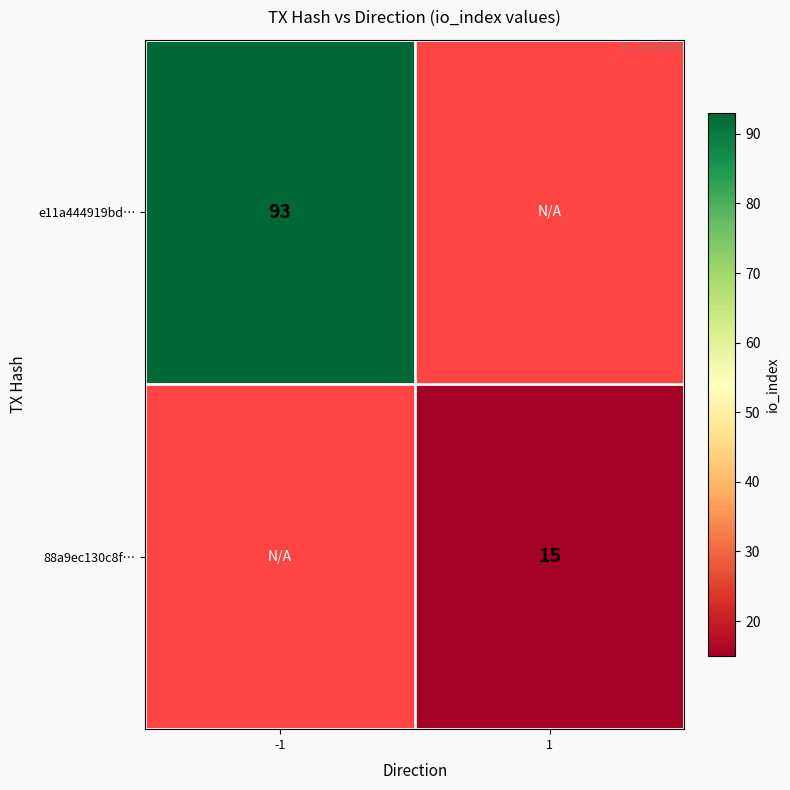

At how many categories does at least one series exceed 72?

1